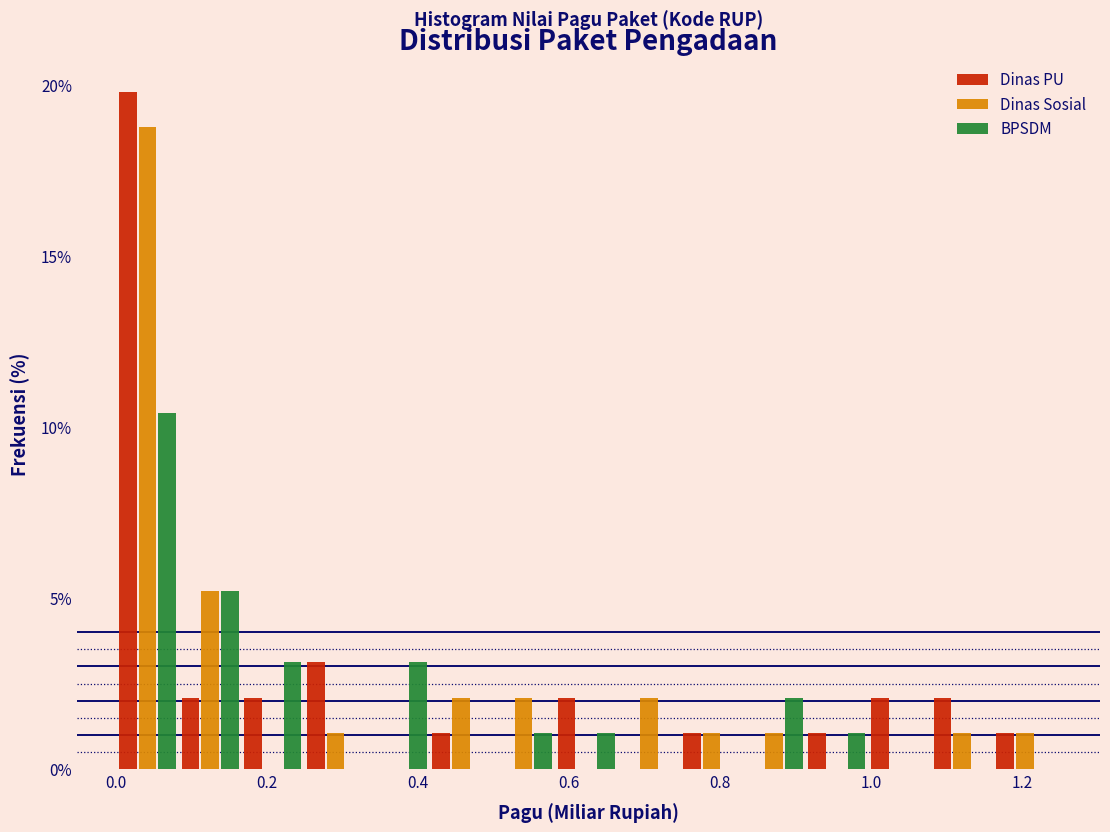

In the BPSDM series, which range on the x-axis has the tallest bar?

0.00 to 0.08